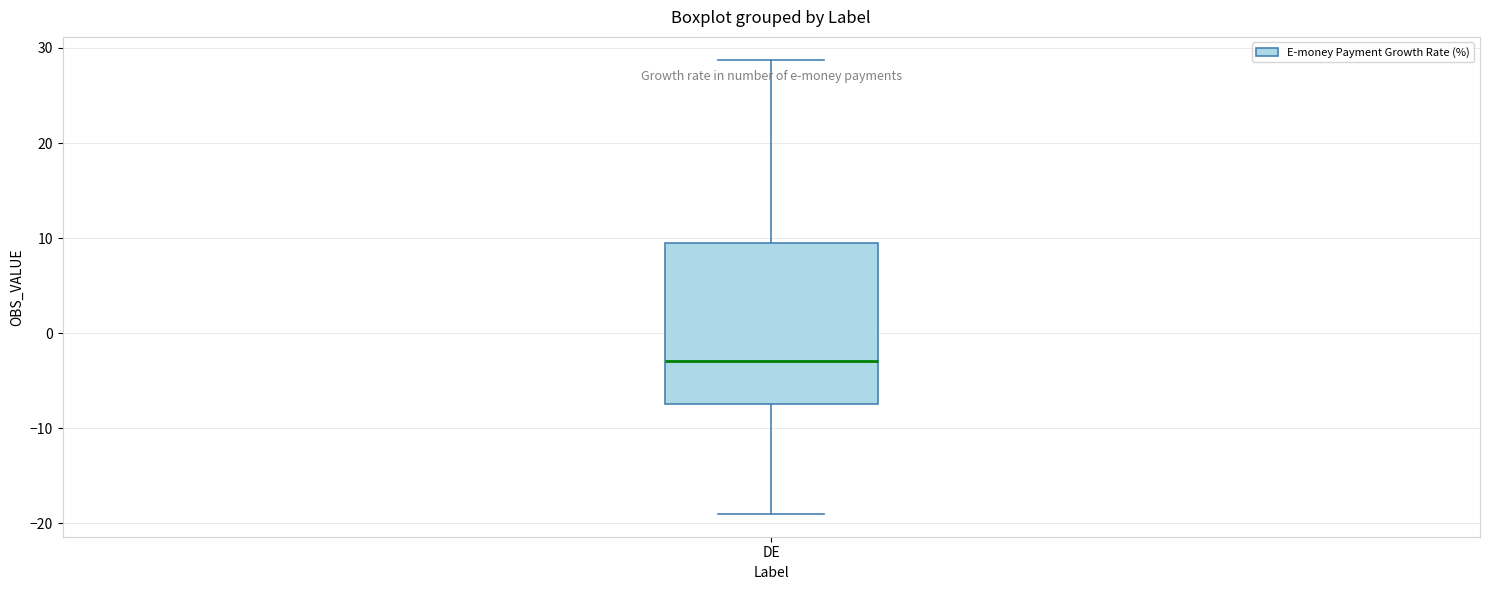

Transcribe this box plot: give where the median line is, the range the box spans, and where the two whiskers end, as read against the y-axis. The values are not printed on the chart, so give them approximately, as read against the axis.

median -3, box -7 to 9, whiskers -19 to 29